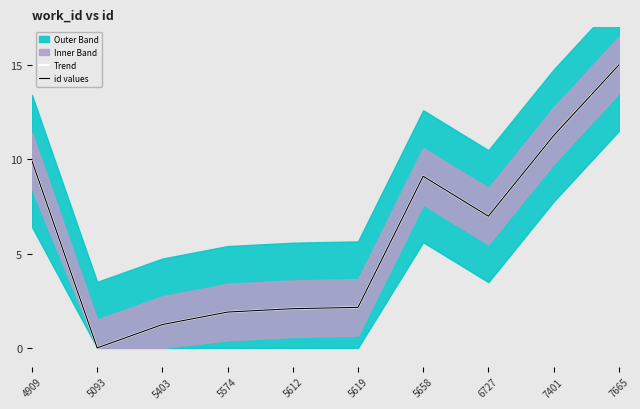

Reading left to right, transcribe all the data shown in this chart.

Trend: 4909=9.9	5093=0.0	5403=1.2	5574=1.9	5612=2.1	5619=2.1	5658=9.1	6727=7.0	7401=11.3	7665=15.0
id values: 4909=9.9	5093=0.0	5403=1.2	5574=1.9	5612=2.1	5619=2.1	5658=9.1	6727=7.0	7401=11.3	7665=15.0